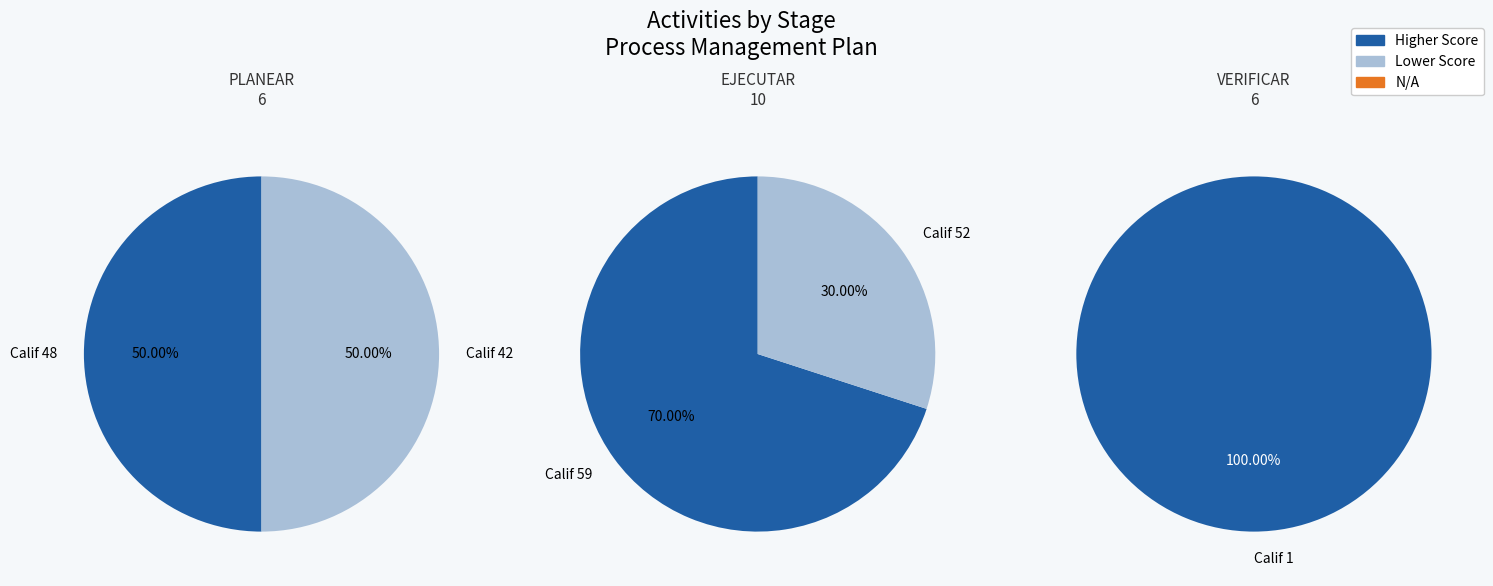

Rank the categories by value from highest to lowest.

EJECUTAR, PLANEAR, VERIFICAR